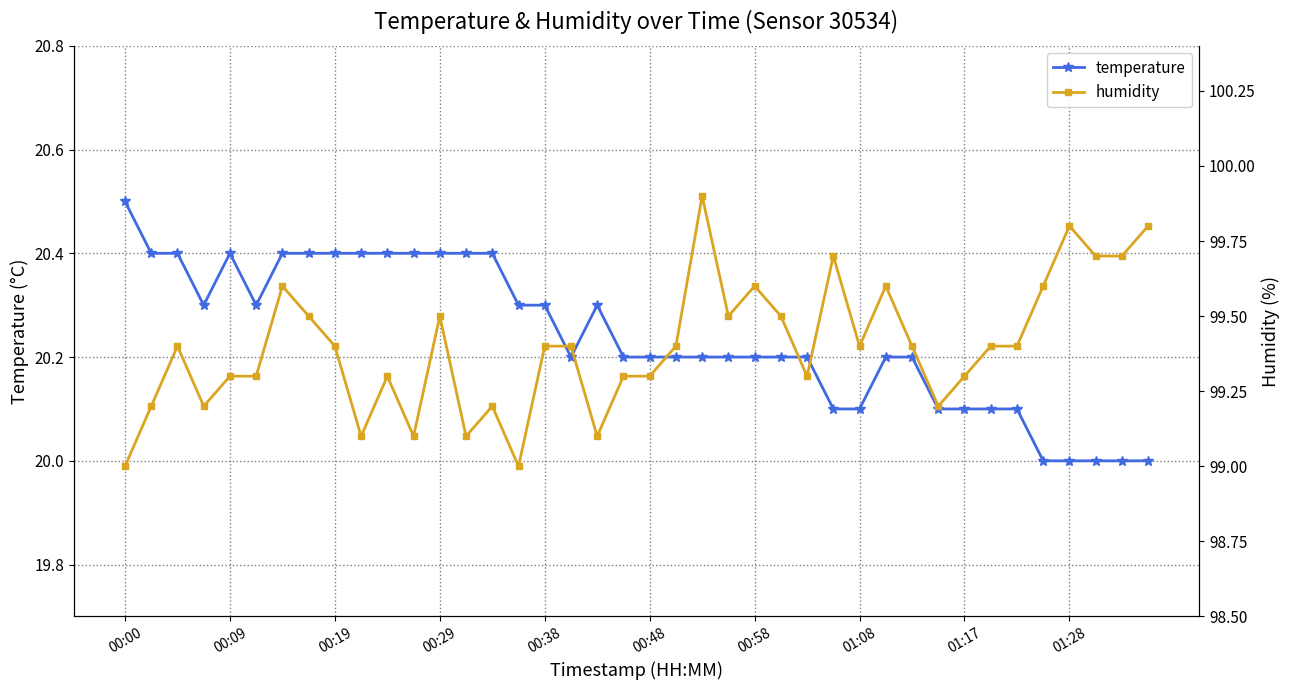

True or false: temperature has more than 0 interior local peaks.

True